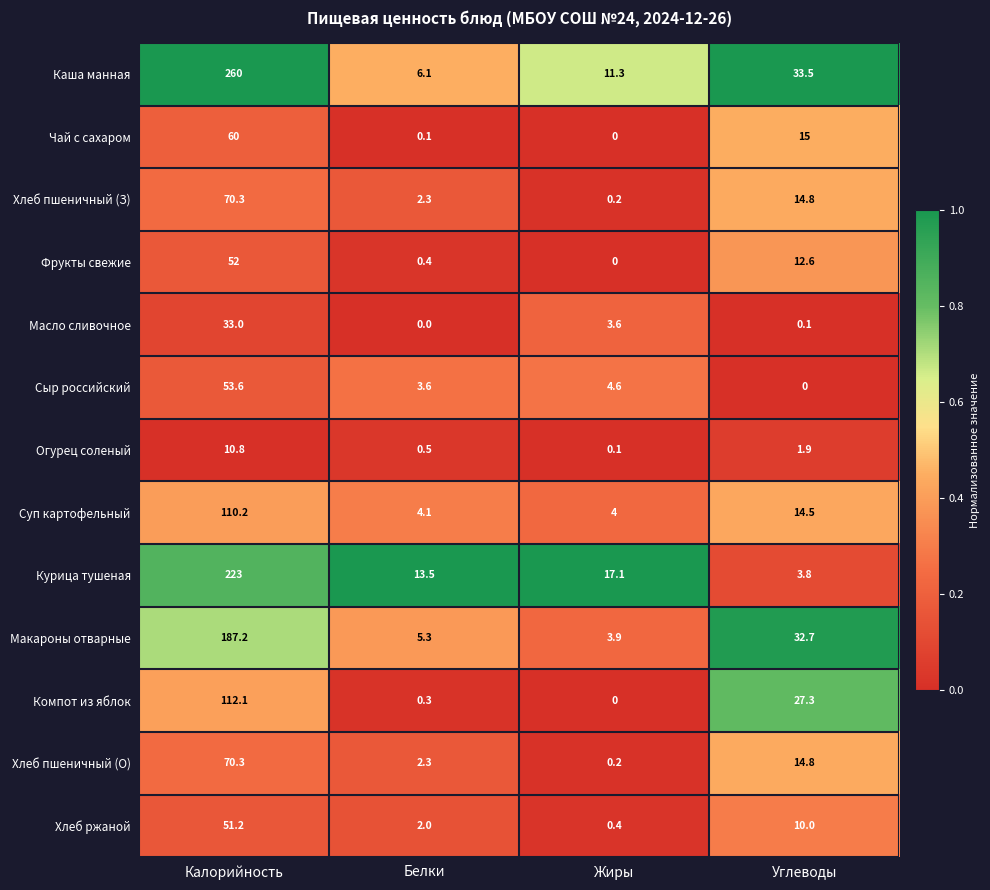

List the labels in order of Макароны отварные value, largest first.

Калорийность, Углеводы, Белки, Жиры